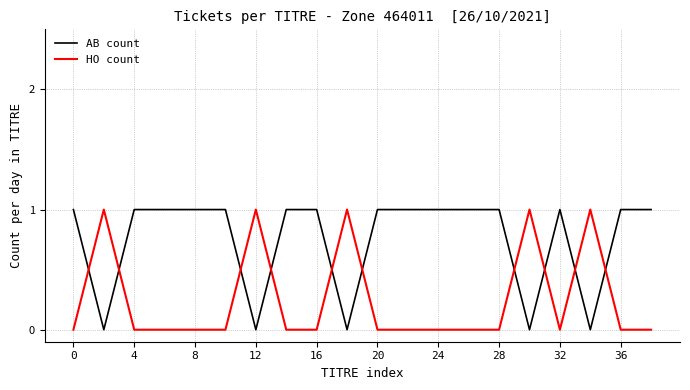

What is the difference between the maximum and minimum values in the HO count series?

1